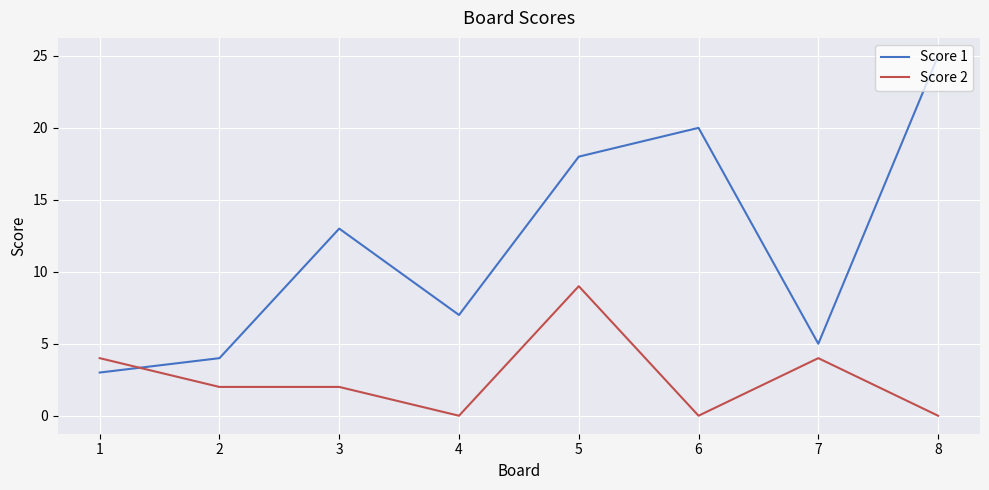

What is the difference between the highest and lowest values at 7?

1